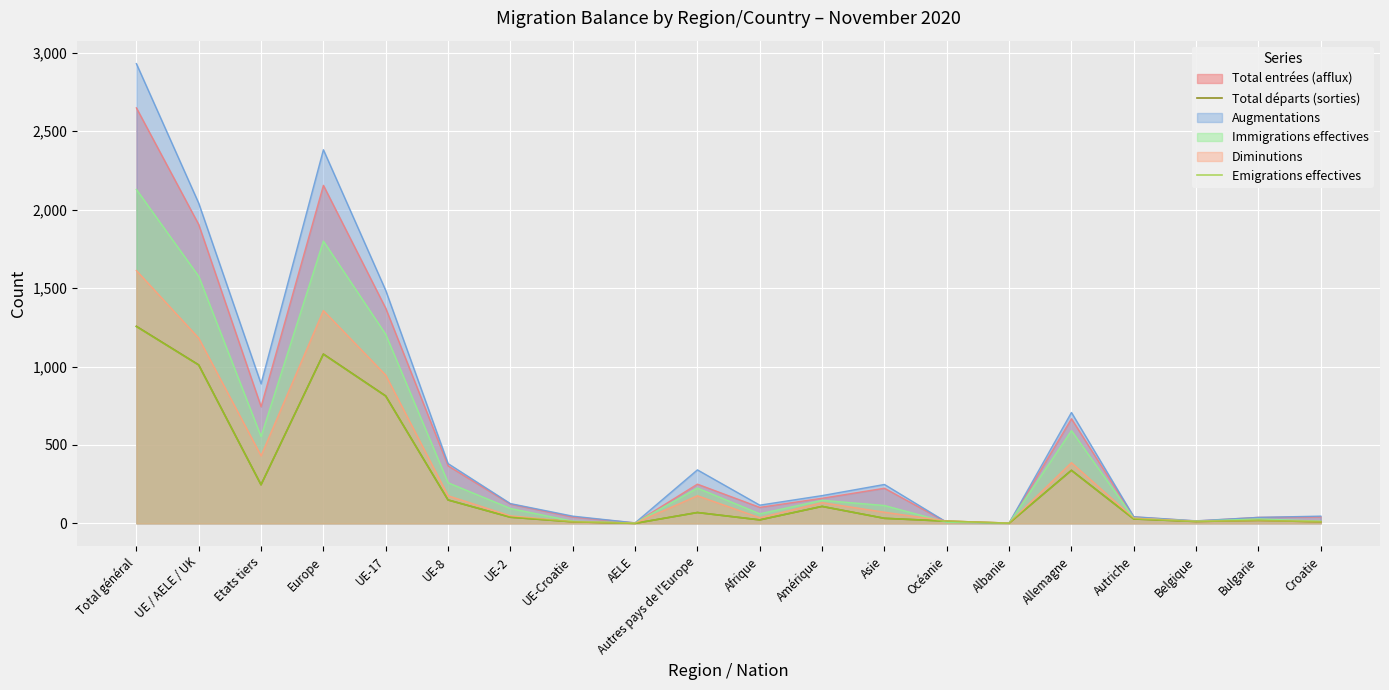

The Total départs (sorties) series shows 14 at Océanie. True or false?

True